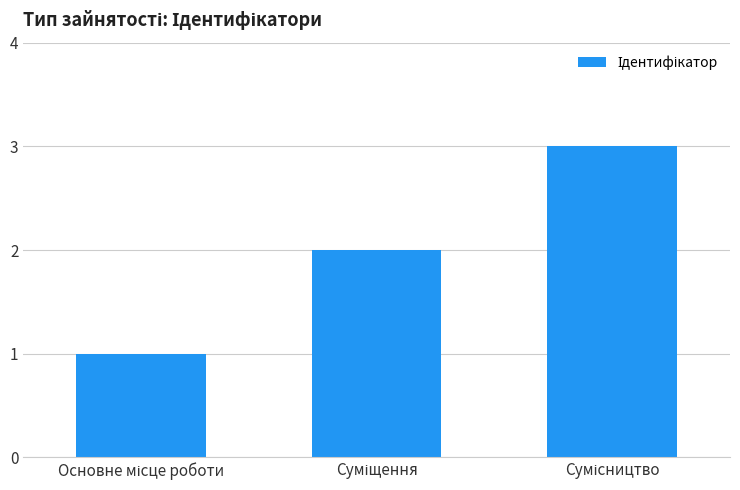

What is the greatest value displayed?

3